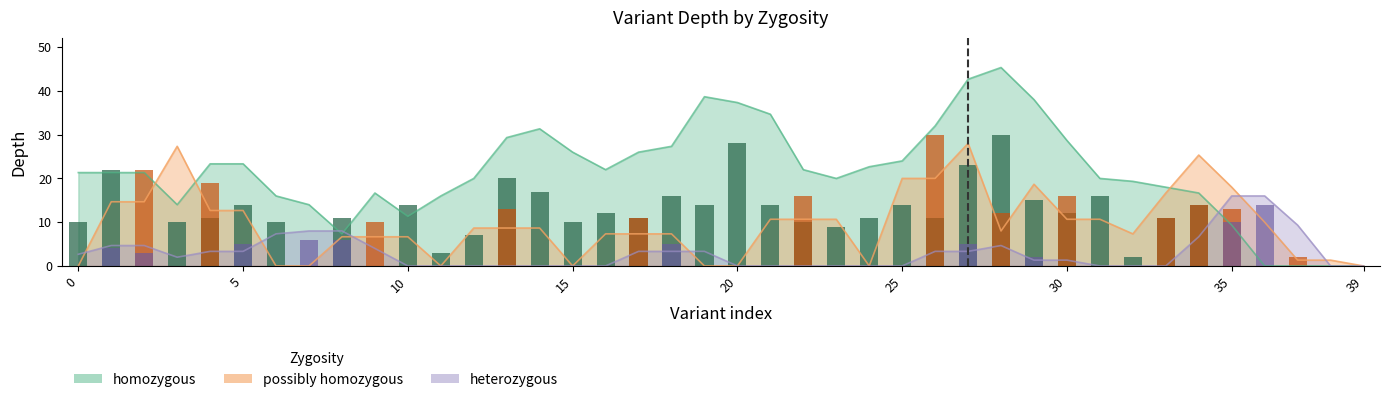

What are all the series names shown in the legend?

homozygous (depth), possibly homozygous (depth), heterozygous (depth)